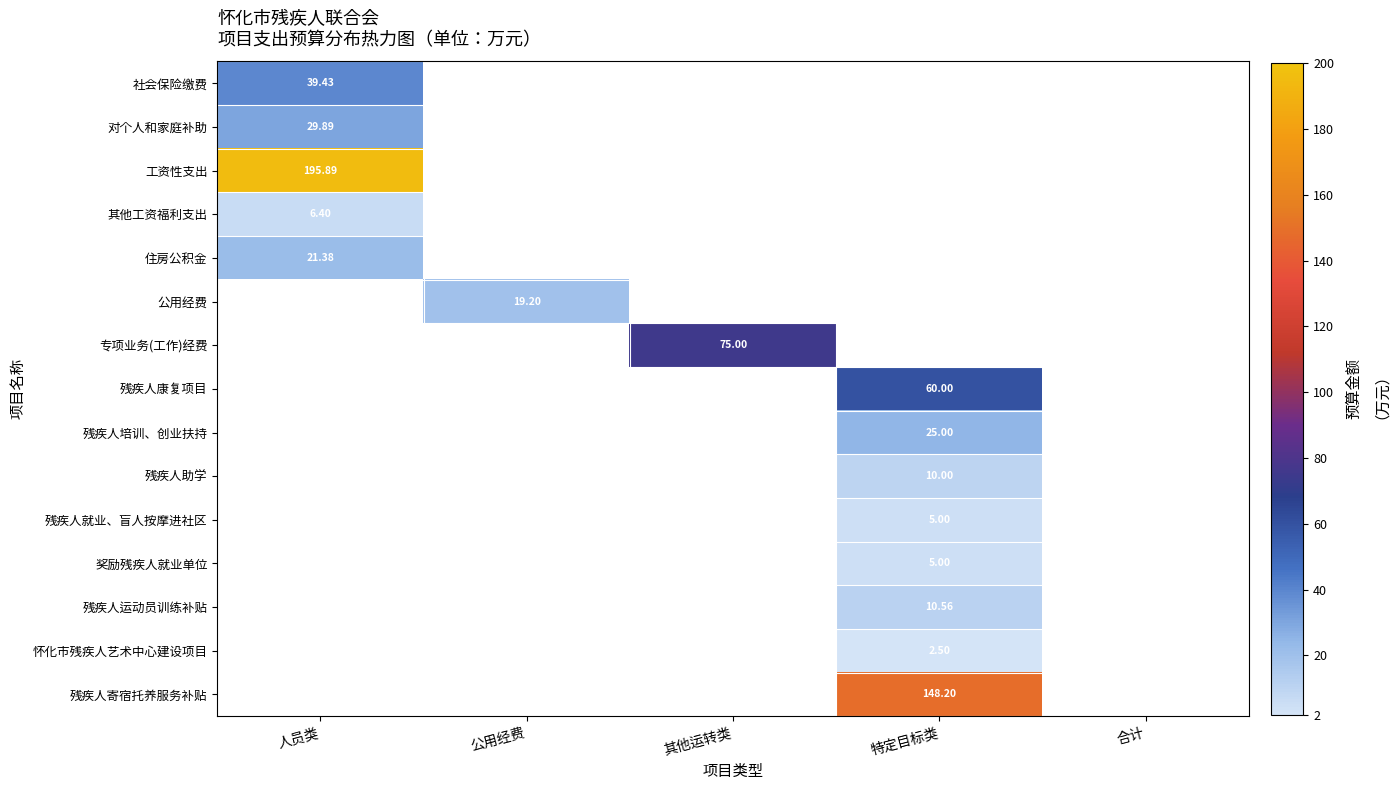

How many values in 残疾人寄宿托养服务补贴 are above zero?

1